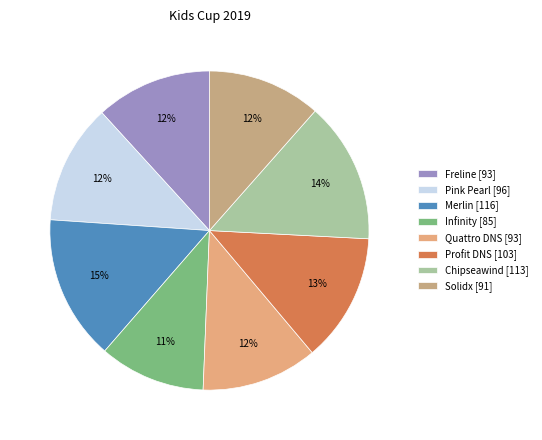

Which slice is the largest?

Merlin